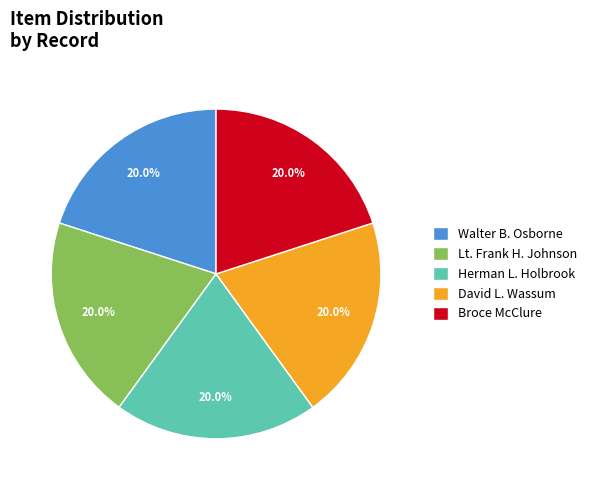

Approximately how many times larger is the value at Lt. Frank H. Johnson compared to Broce McClure?

1.0